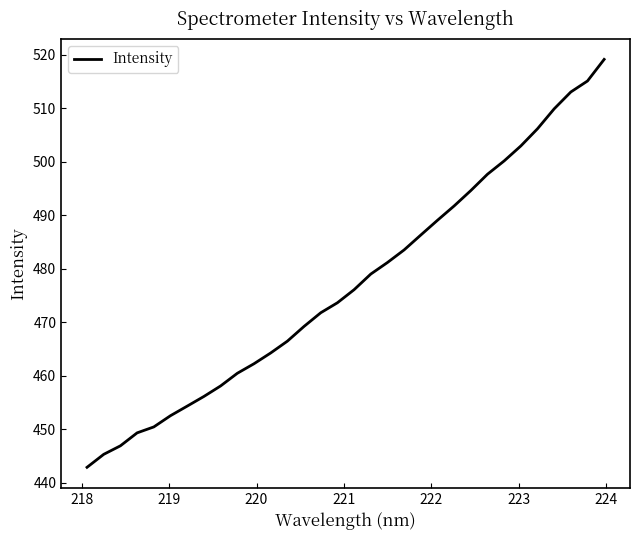

Reading left to right, transcribe all the data shown in this chart.

442.9	445.3	446.9	449.3	450.5	452.6	454.3	456.1	458.1	460.5	462.3	464.3	466.5	469.2	471.8	473.7	476.1	479.0	481.2	483.5	486.3	489.1	491.8	494.6	497.7	500.2	503.0	506.2	509.9	513.0	515.1	519.1